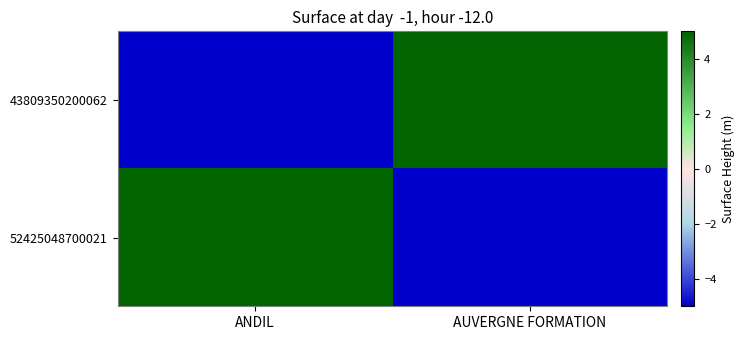

Reading right to left, extract all data points from this chart.

43809350200062: AUVERGNE FORMATION=5	ANDIL=-5
52425048700021: AUVERGNE FORMATION=-5	ANDIL=5